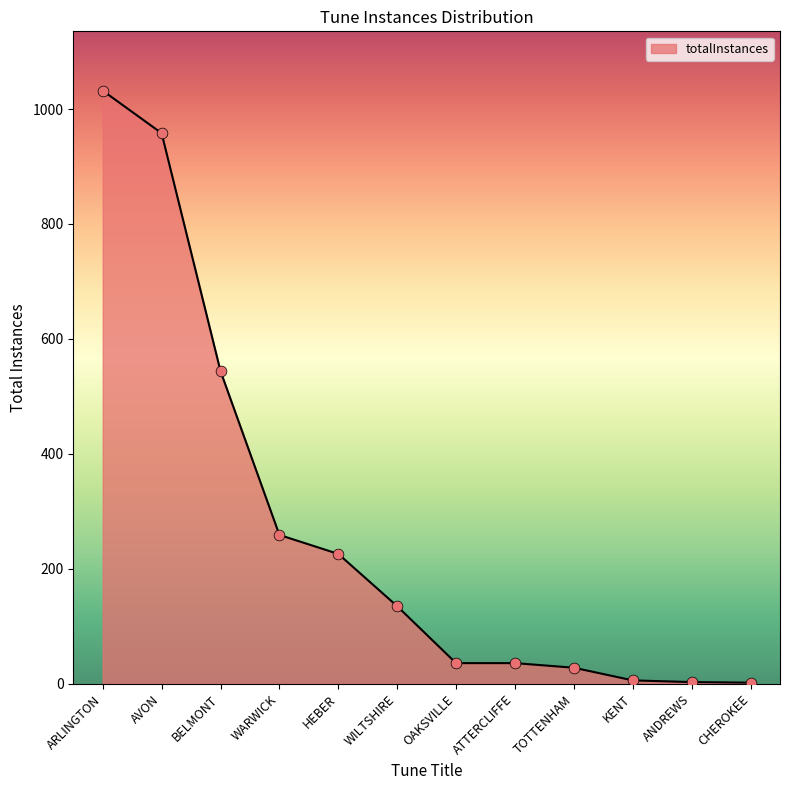

Which has a higher value, KENT or BELMONT?

BELMONT